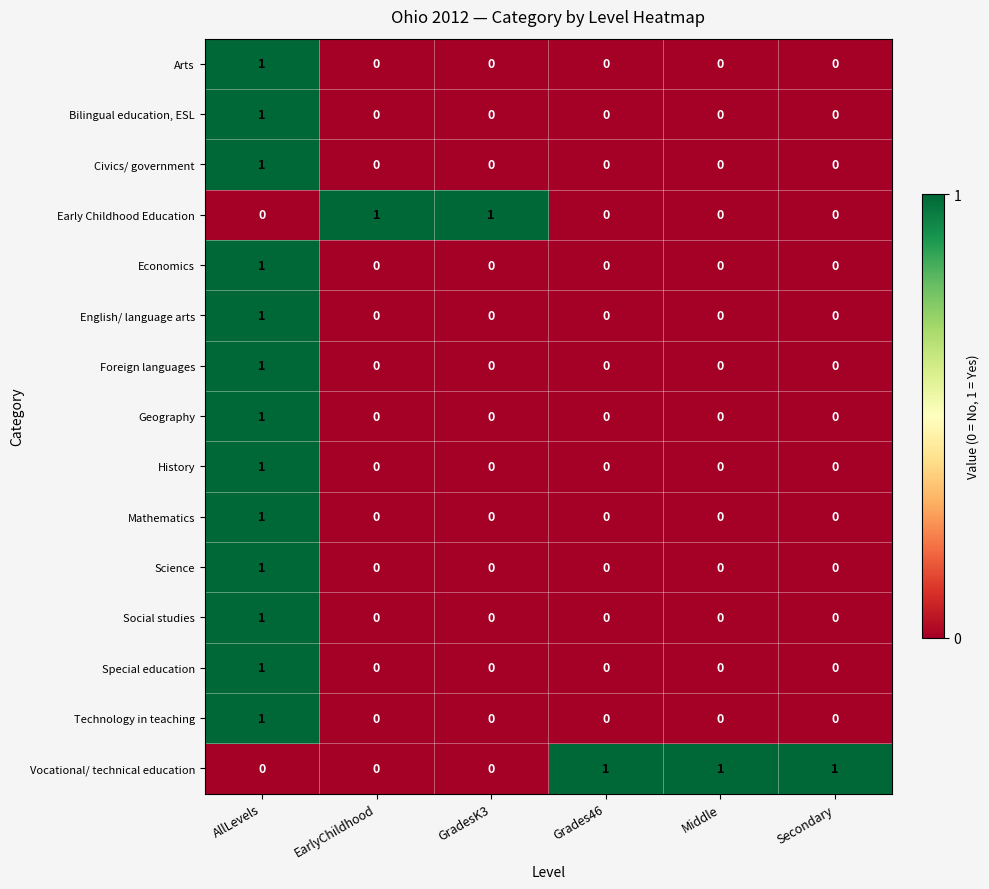

Count the Economics values in the range 0 to 1.

6